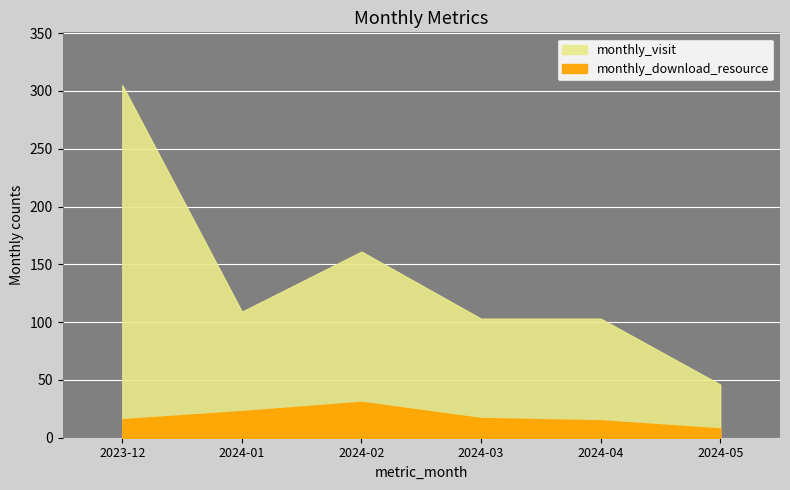

Which category has the highest value in the monthly_download_resource series?

2024-02